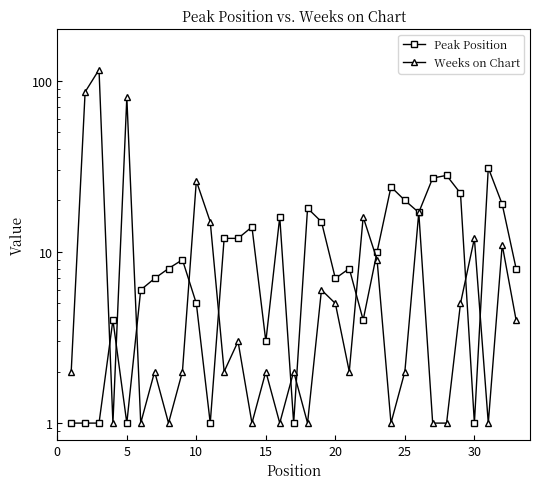

What are all the series names shown in the legend?

Peak Position, Weeks on Chart